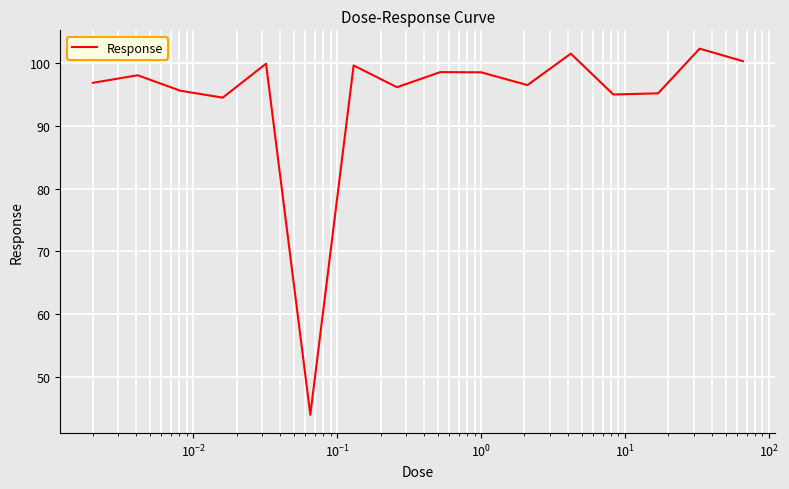

Count the number of categories in the chart.

16